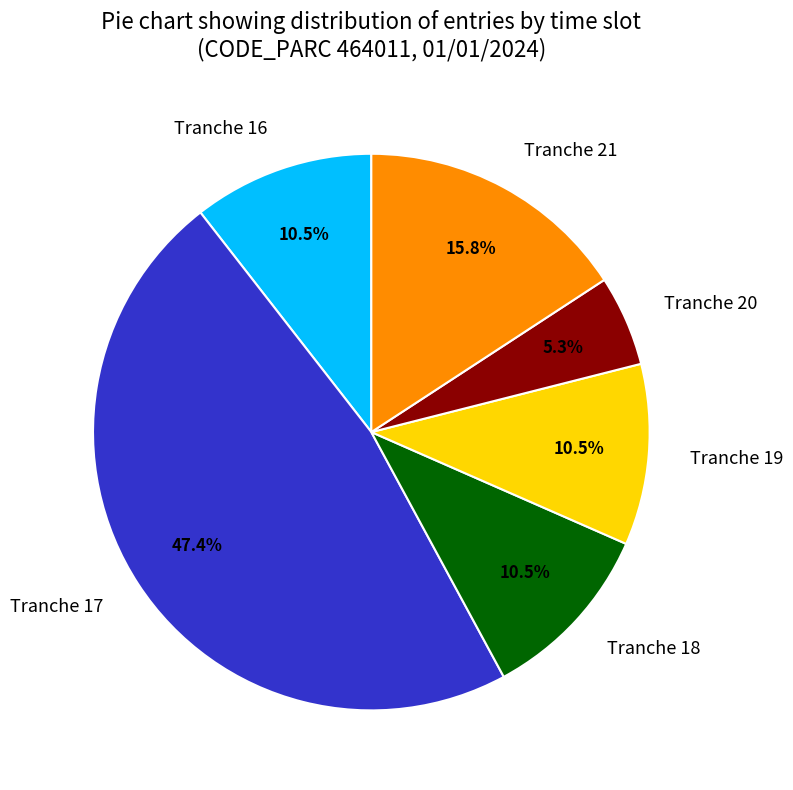

What is the smallest slice in the pie chart?

Tranche 20